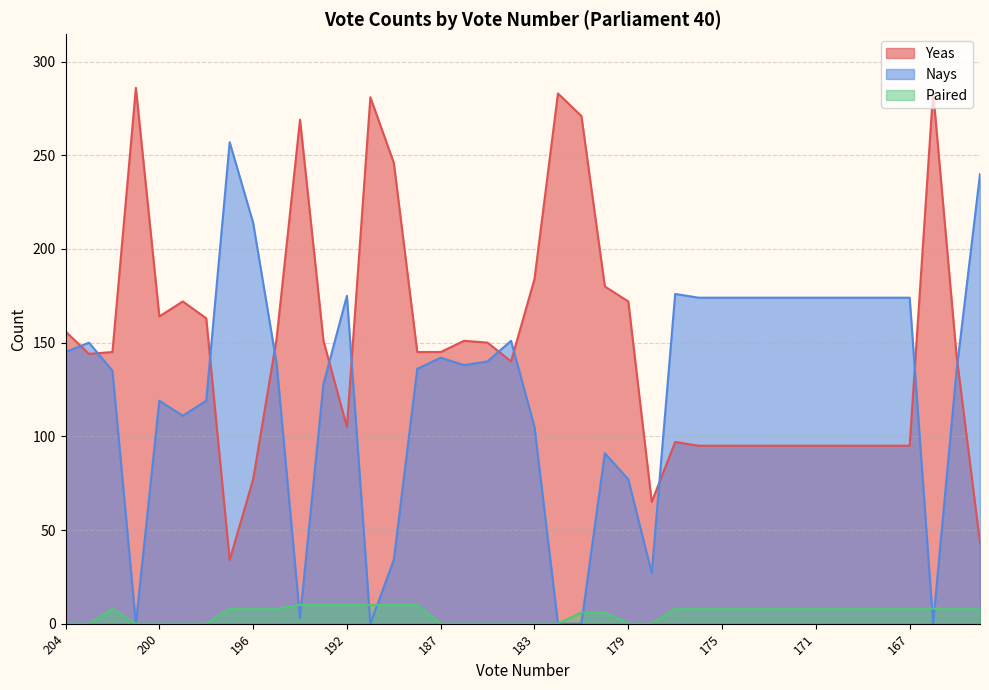

How many lines are shown in the chart?

3